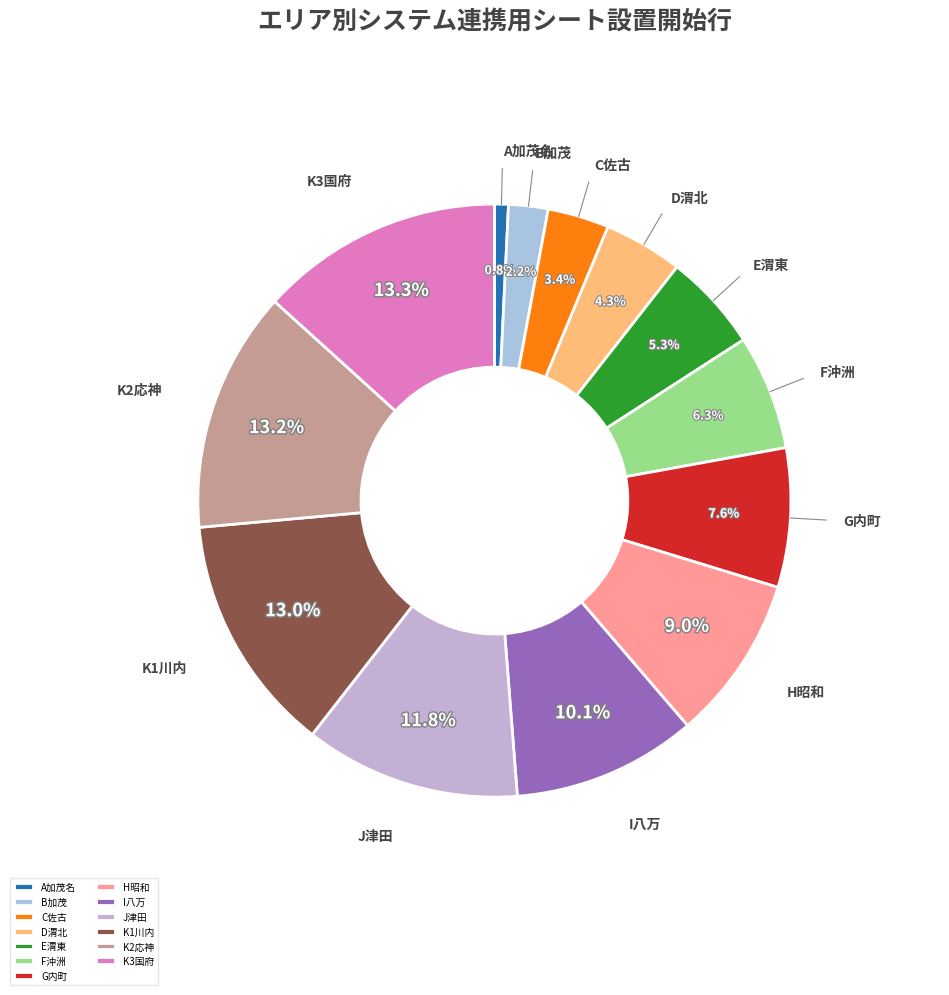

What is the smallest slice in the pie chart?

A加茂名